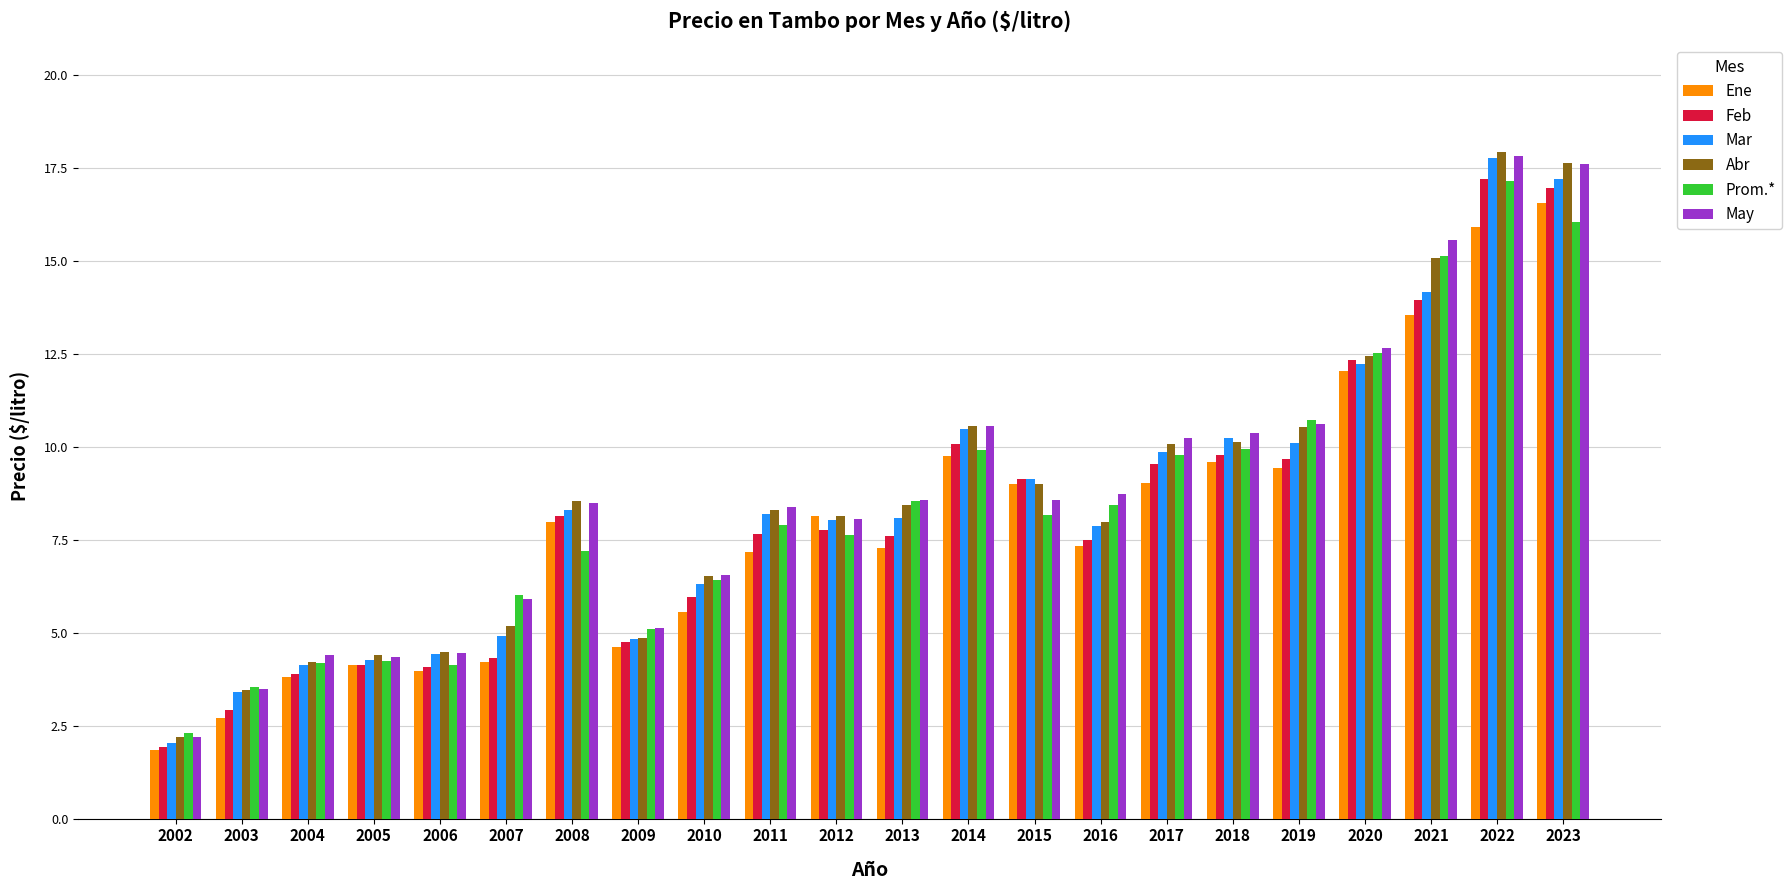

At which category does the chart reach its peak across all series?

2022